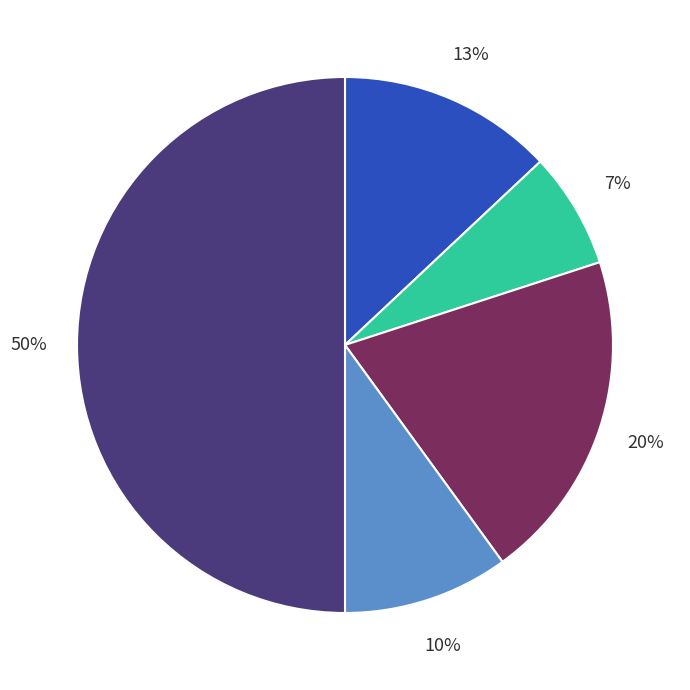

To the nearest percent, what is the average slice percentage?

20%